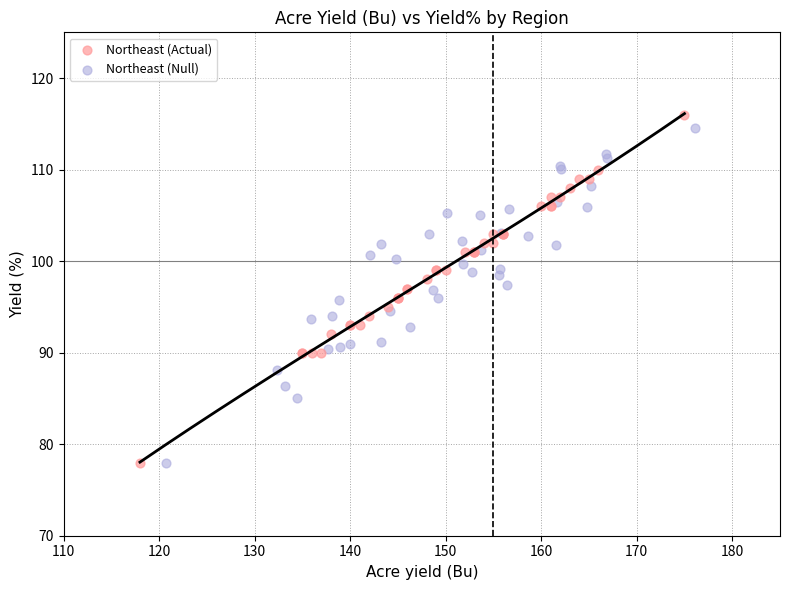

Which series has the largest Y range (max minus min)?

Northeast (Actual)